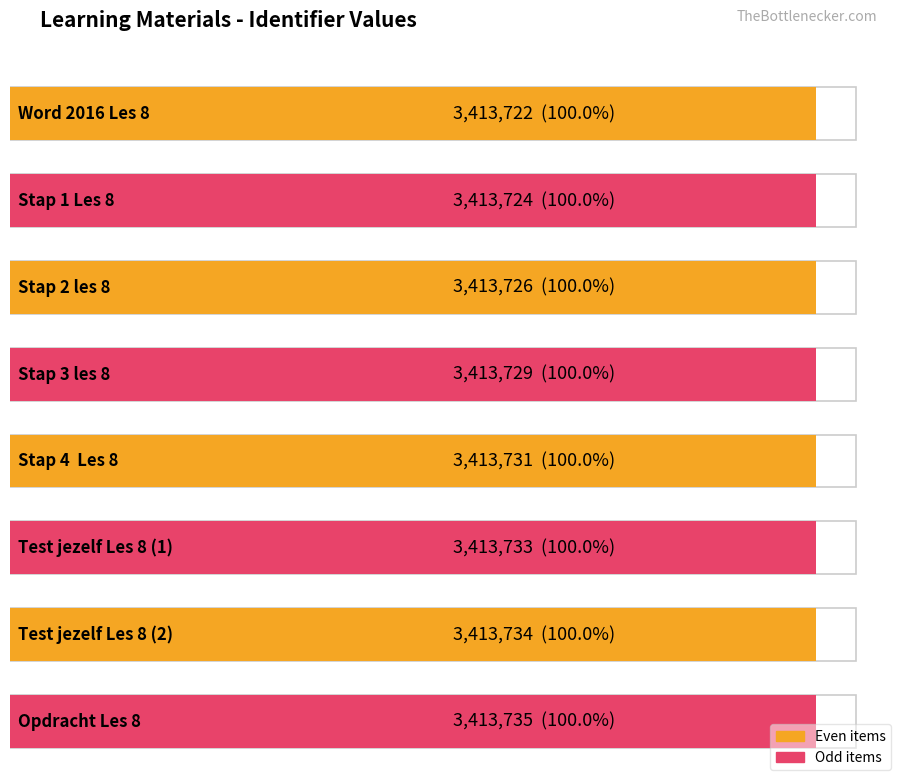

Does the chart contain any negative values?

No